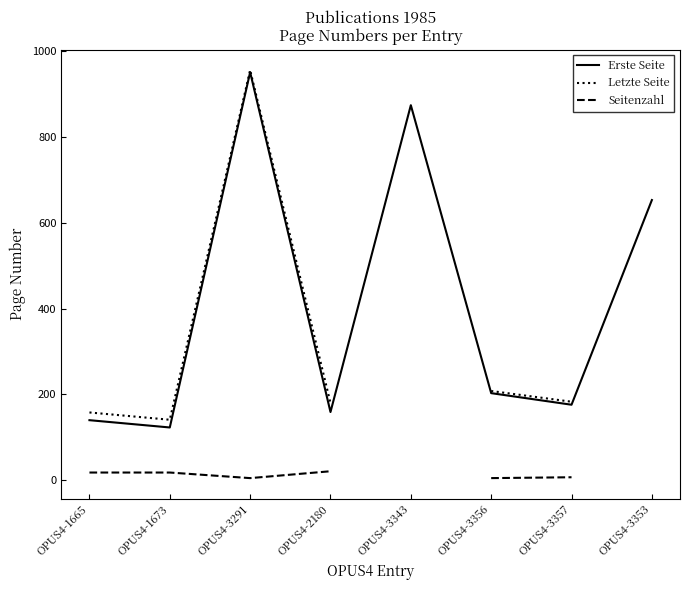

Which series has the largest total across all categories?

Erste Seite